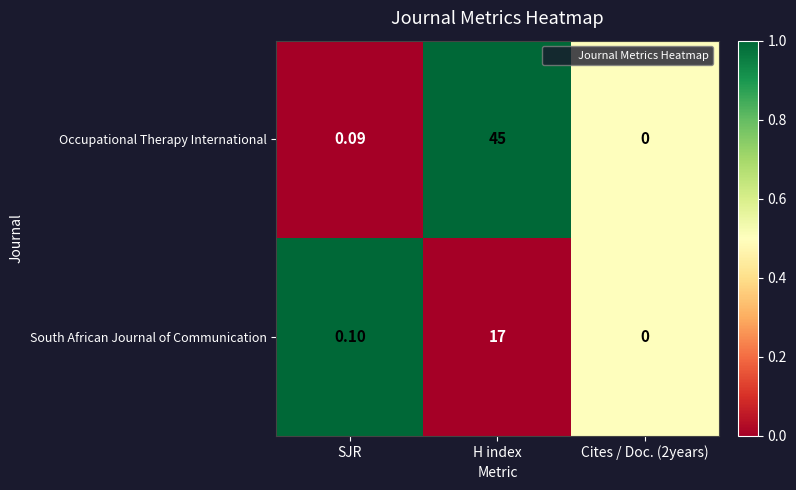

Where is Occupational Therapy International nearest to the value 22?

SJR